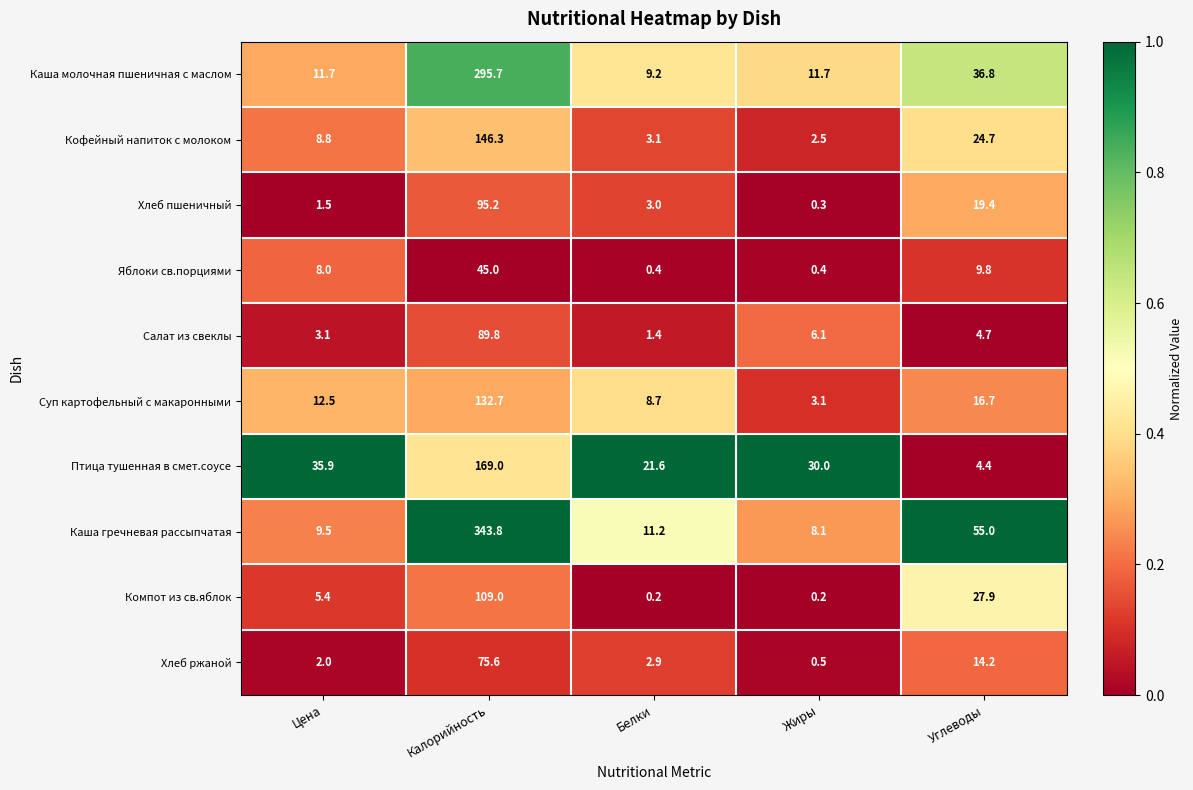

What is the sum of the Птица тушенная в смет.соусе values at Цена and Углеводы?

40.3